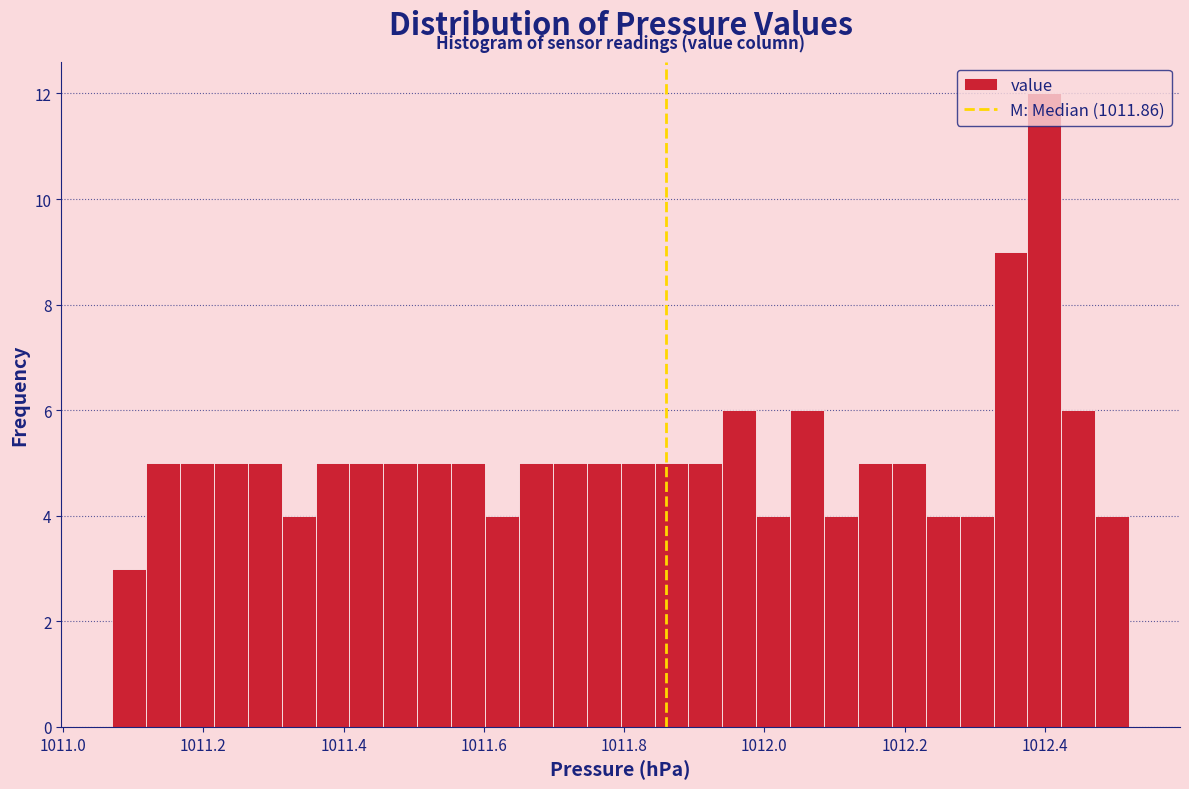

Read against the x-axis, roughly where is the centre of the tallest bar?

1012.40